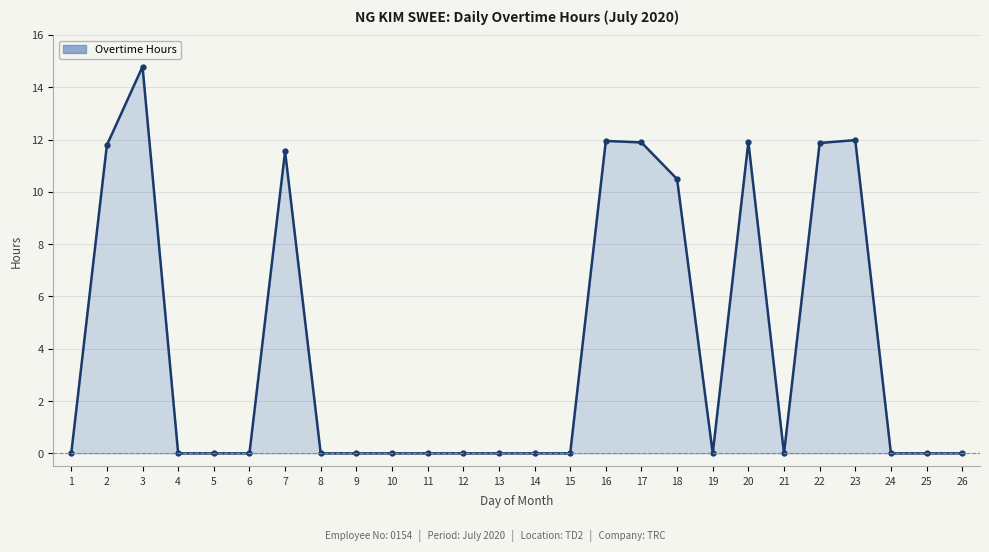

What is the difference between the values at 17 and 6?

11.9